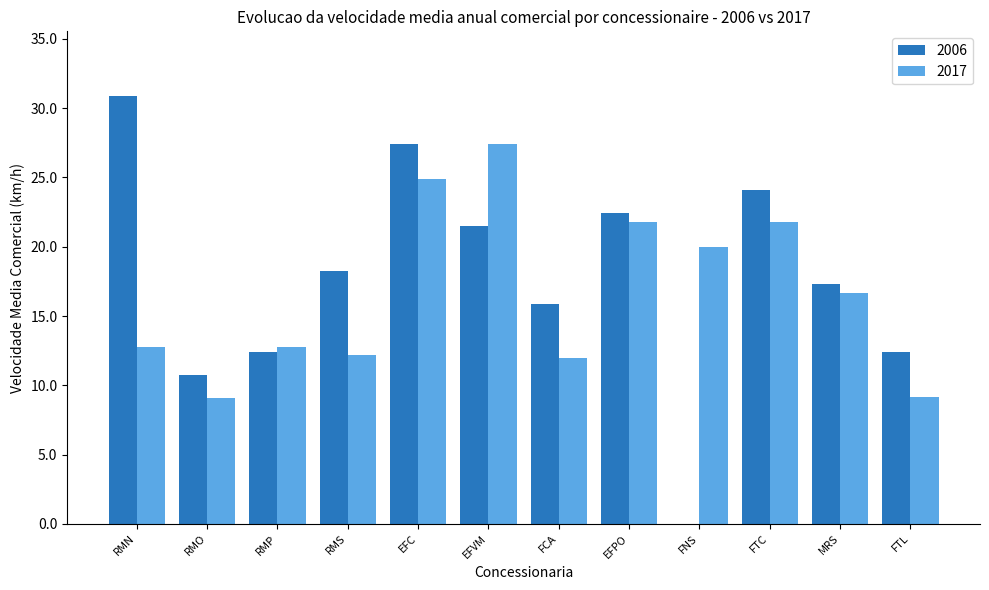

What are all the series names shown in the legend?

2006, 2017